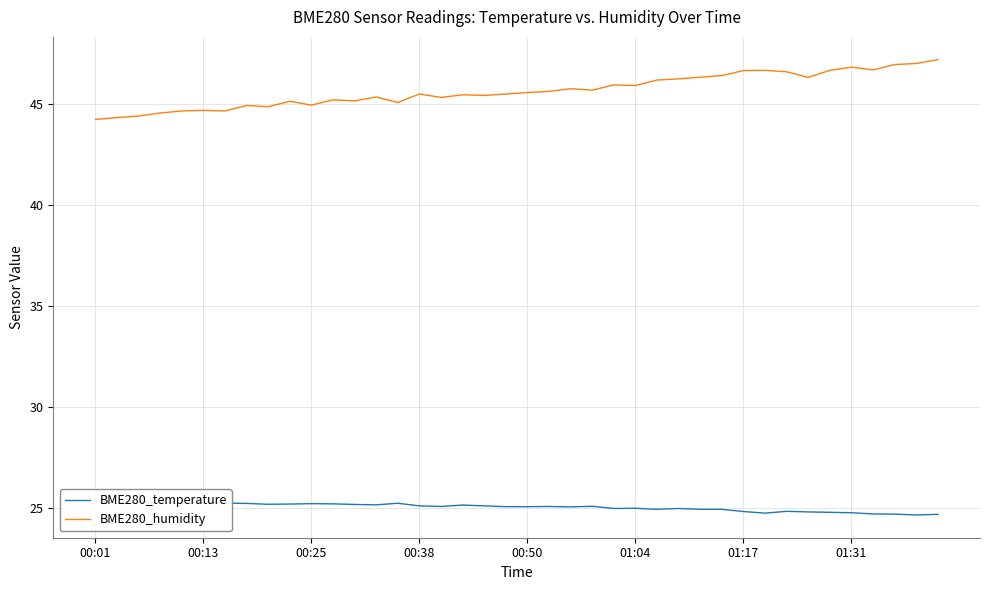

The BME280_humidity series shows 45.5 at 17. True or false?

True